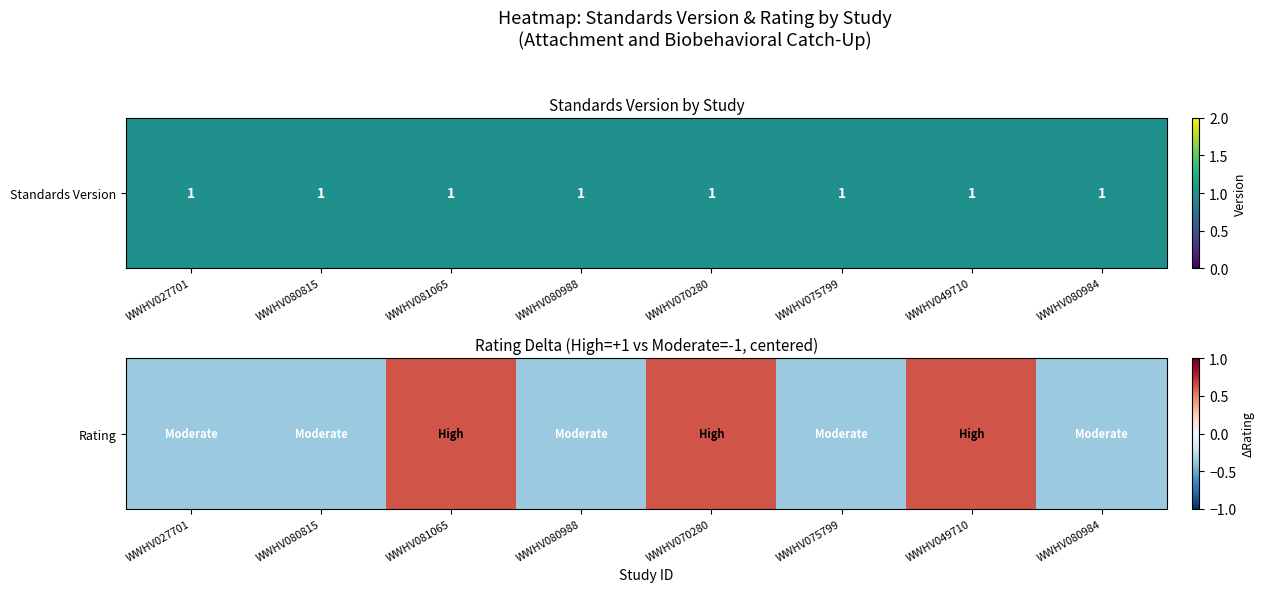

At which label is the value closest to 0?

WWHV027701